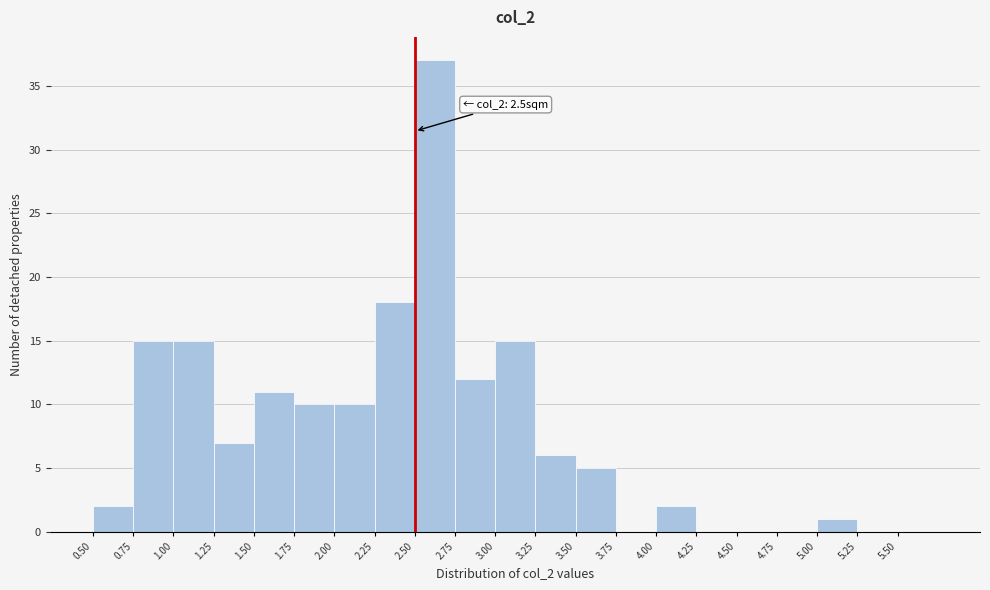

Which range on the x-axis has the tallest bar?

2.50 to 2.75